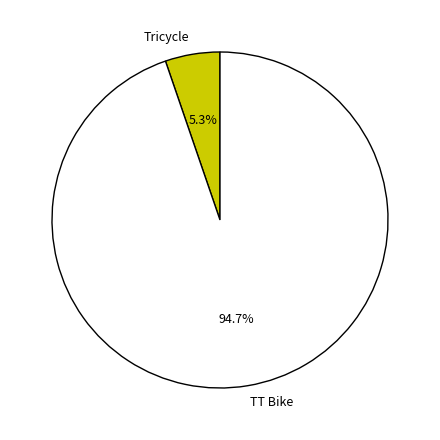

How many segments does this pie chart have?

2